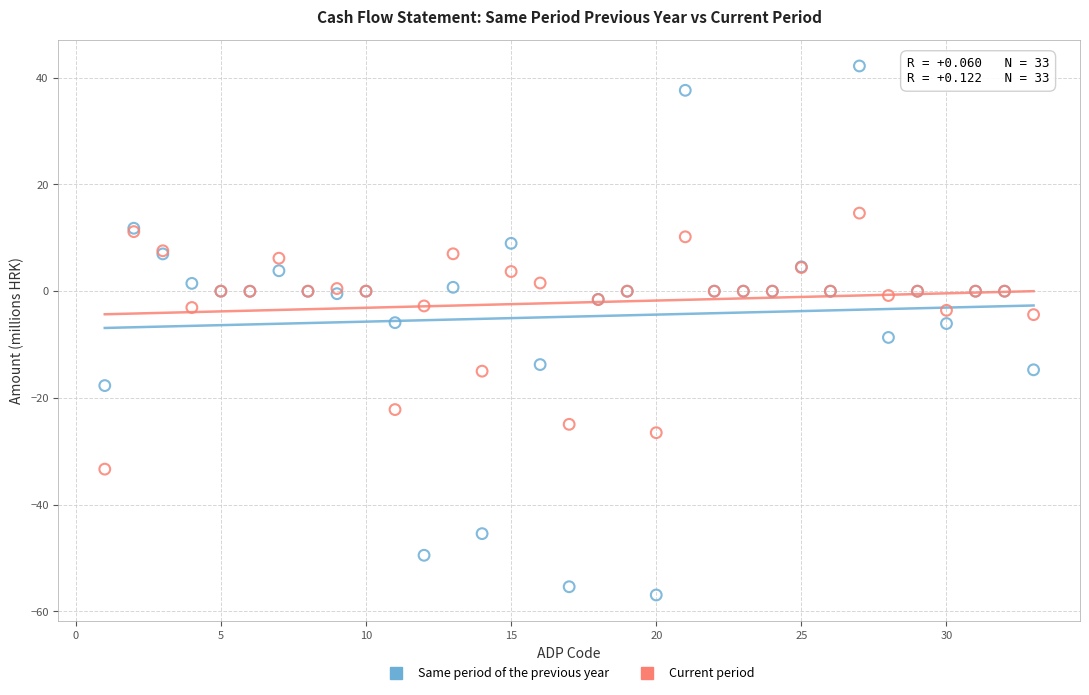

Which series has the largest Y range (max minus min)?

Same period of the previous year